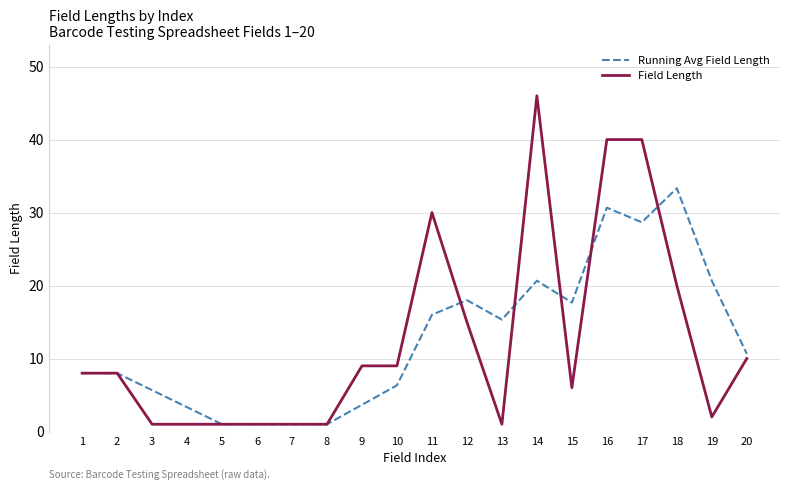

Between 9 and 20, which series saw the biggest shift?

Running Avg Field Length